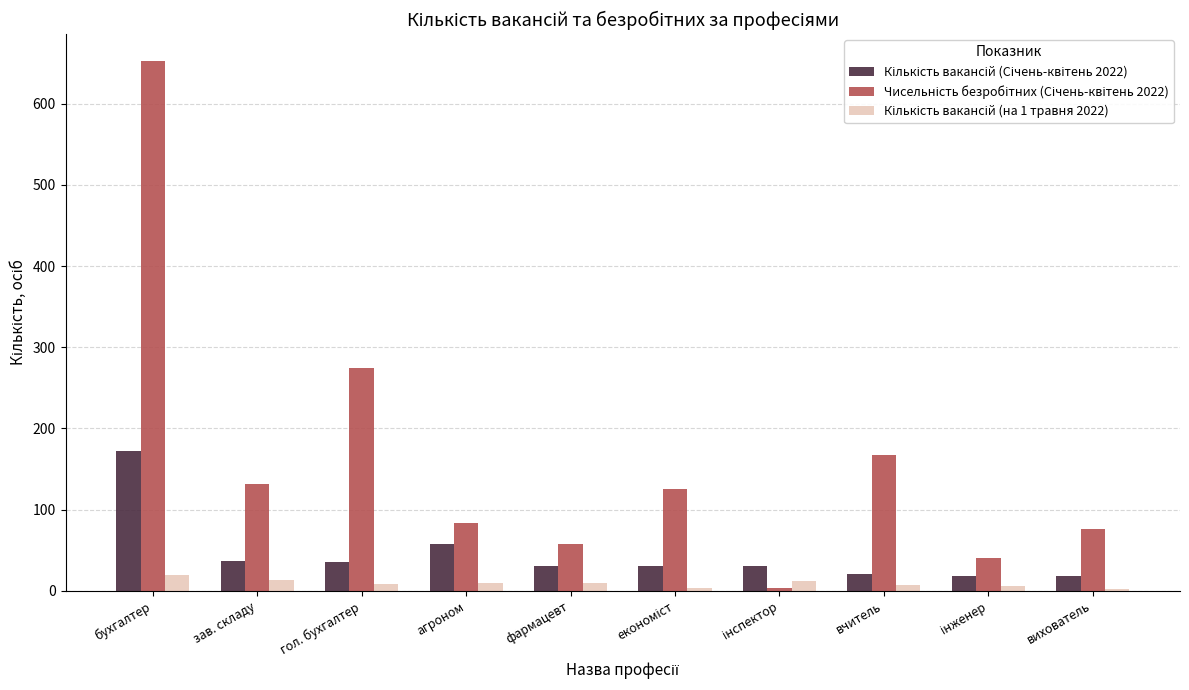

At which category is the sum across all series the highest?

бухгалтер